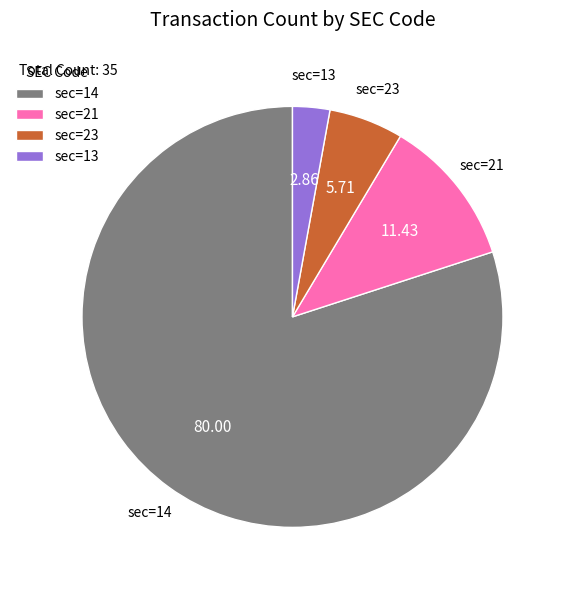

What is the ratio of the value at sec=21 to the value at sec=13?

4.0